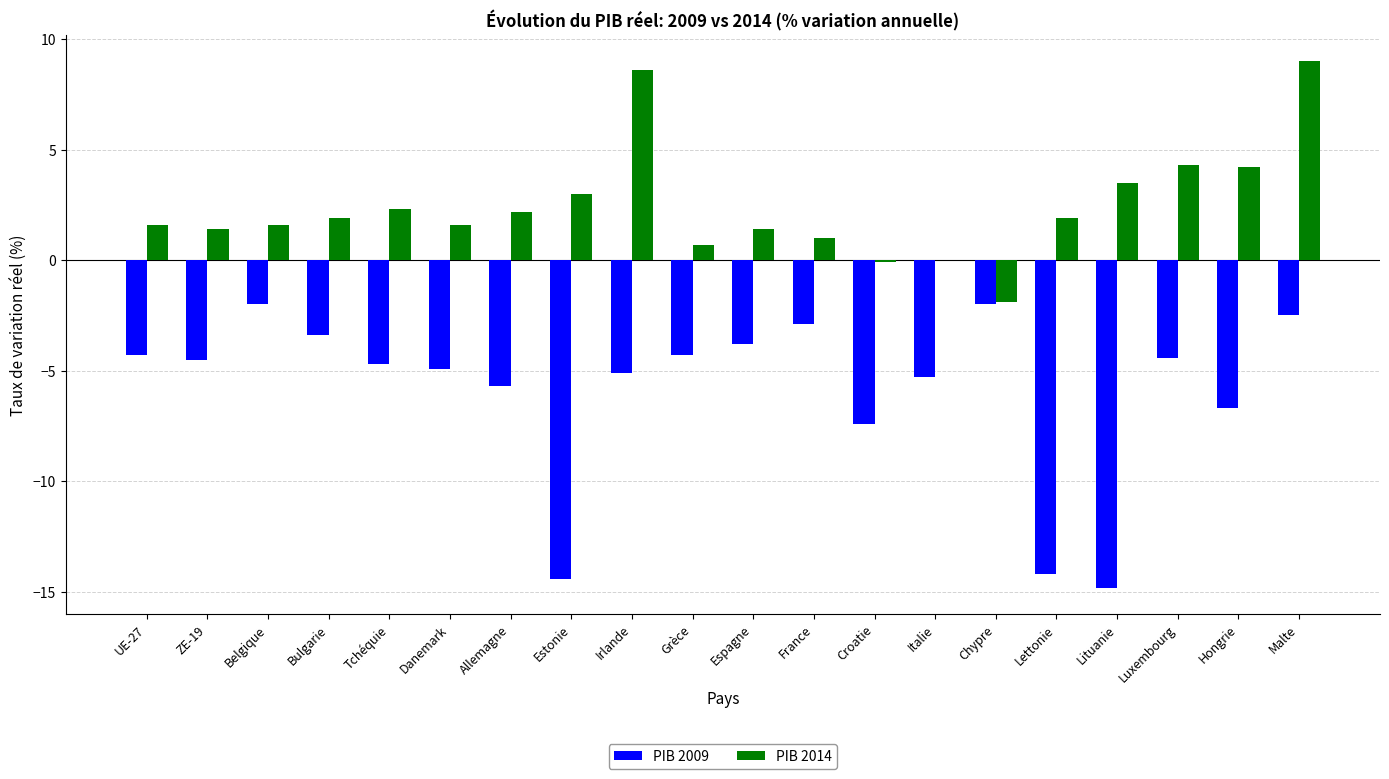

Between Irlande and Lettonie, which series saw the biggest shift?

PIB 2009